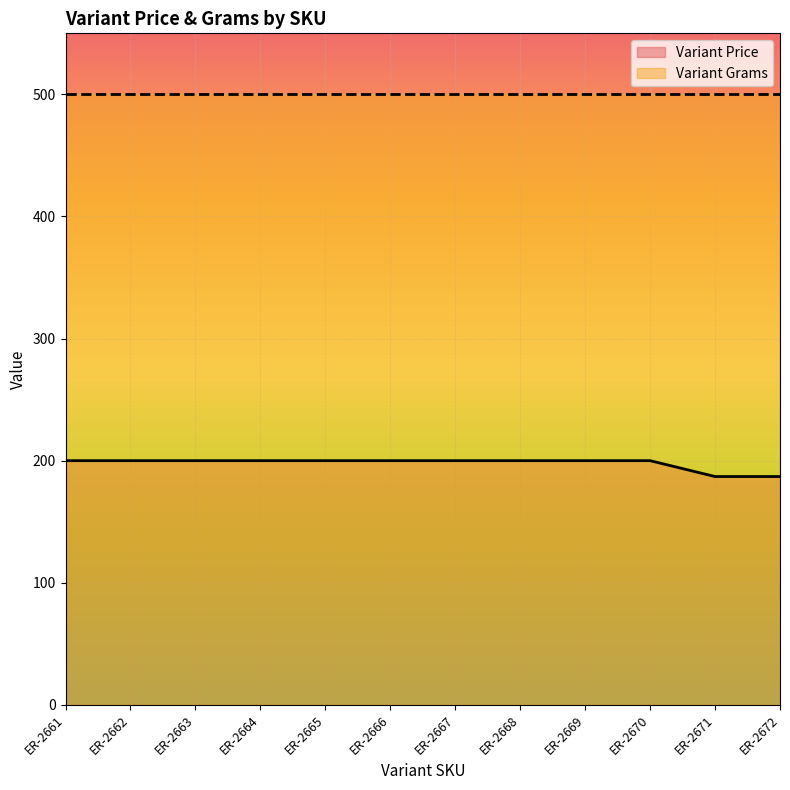

Rank the categories by value from lowest to highest.

ER-2671, ER-2672, ER-2661, ER-2662, ER-2663, ER-2664, ER-2665, ER-2666, ER-2667, ER-2668, ER-2669, ER-2670